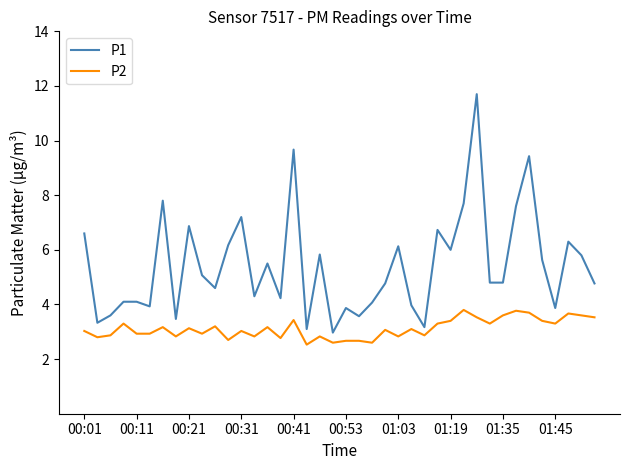

What is the maximum value shown in the chart?

11.7